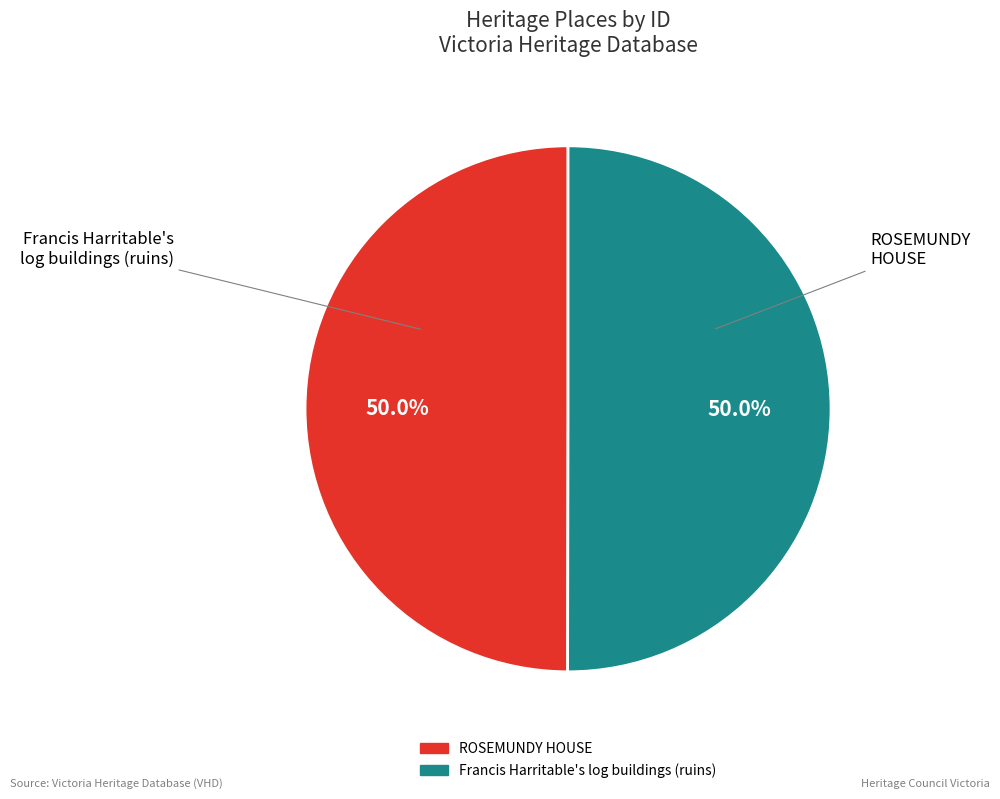

Count the number of slices in the pie.

2